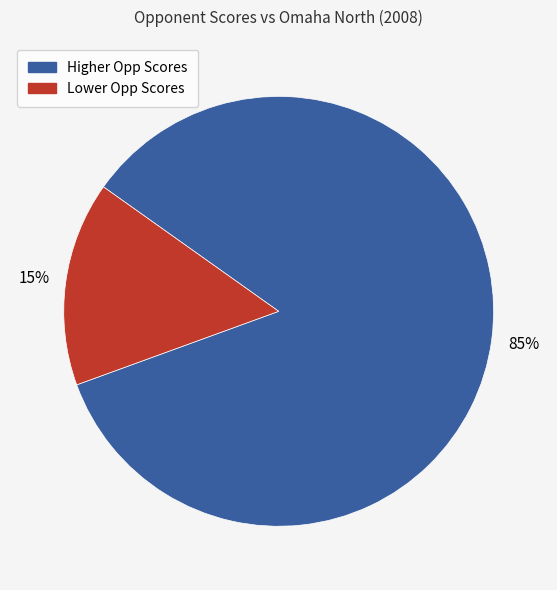

Is it true that Higher Opp Scores is 97% of the pie?

False